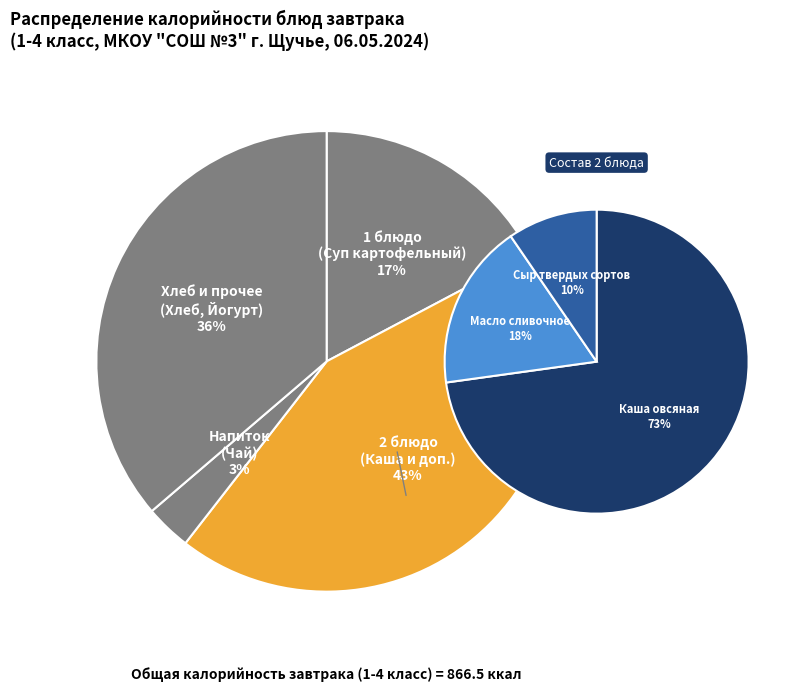

Is there any slice that represents more than half of the pie?

No